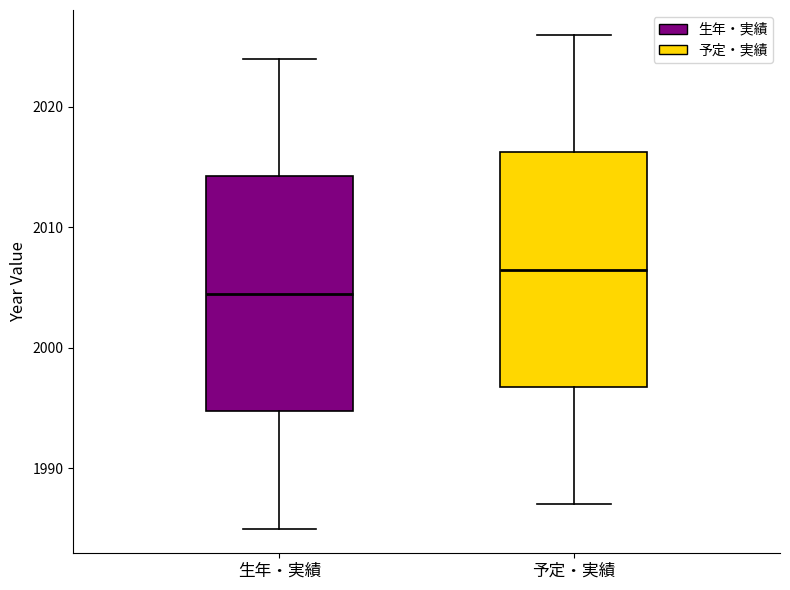

Reading left to right, read every box against the y-axis: the position of its median line, the range the box covers, and the ends of its whiskers. The values are not printed on the chart, so give them approximately, as read against the axis.

生年・実績: median 2005, box 1995 to 2014, whiskers 1985 to 2024
予定・実績: median 2007, box 1997 to 2016, whiskers 1987 to 2026